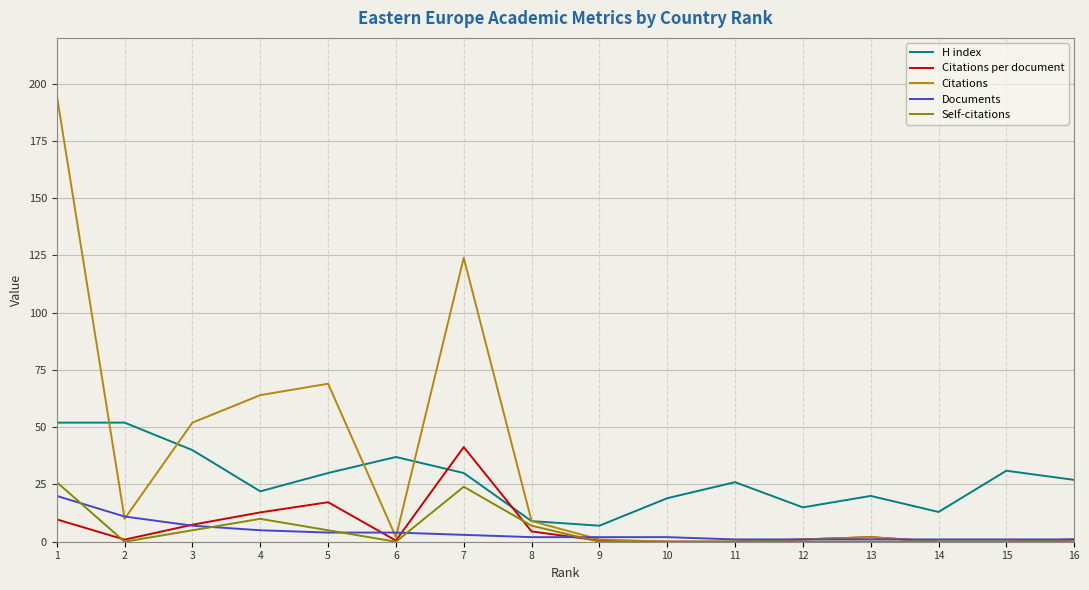

Is it true that H index equals 26.0 at 11?

True